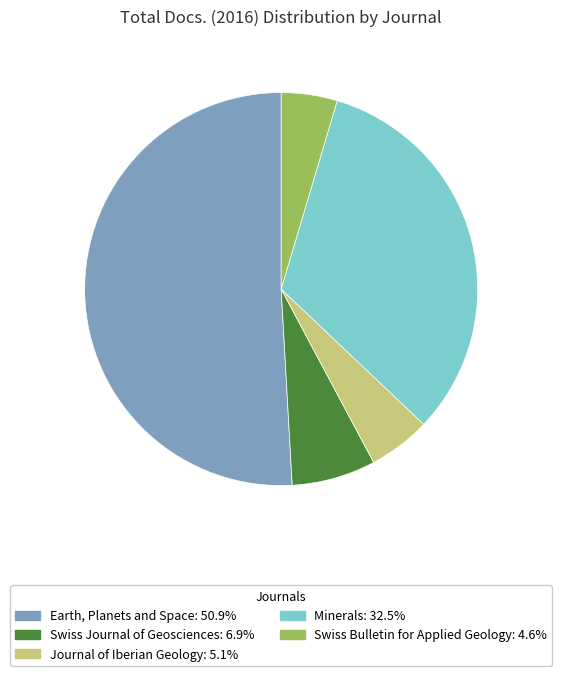

Which category has the smallest portion of the pie?

Swiss Bulletin for Applied Geology